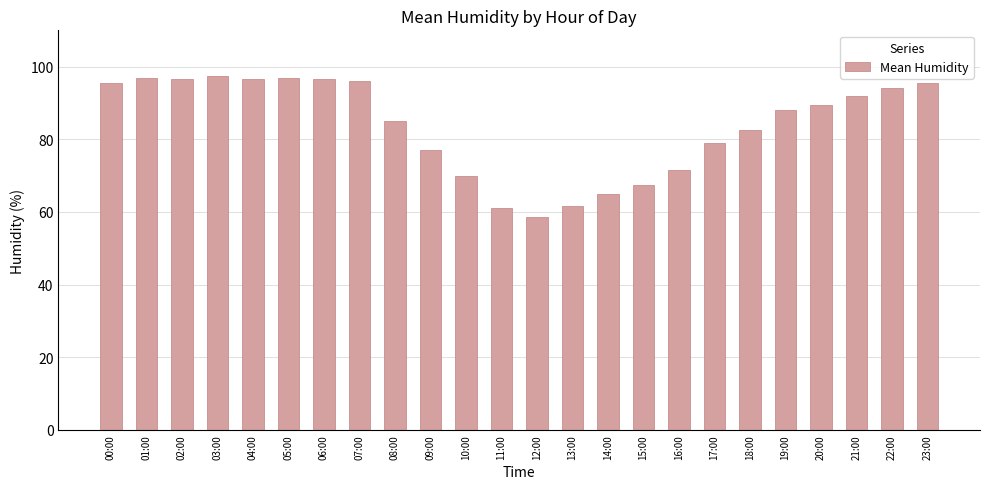

What is the ratio of the value at 00:00 to the value at 12:00?

1.6